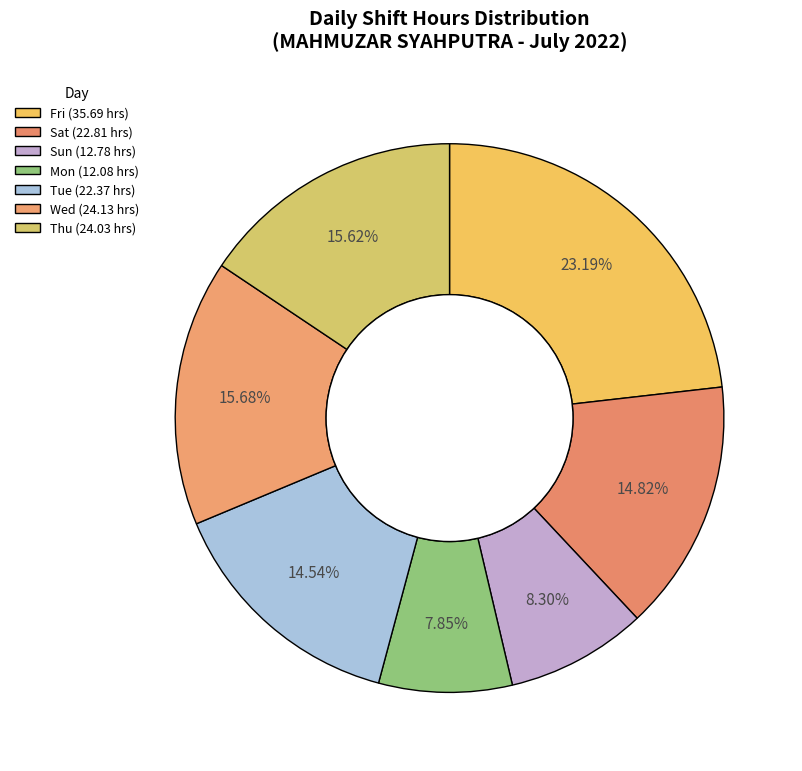

How many segments does this pie chart have?

7